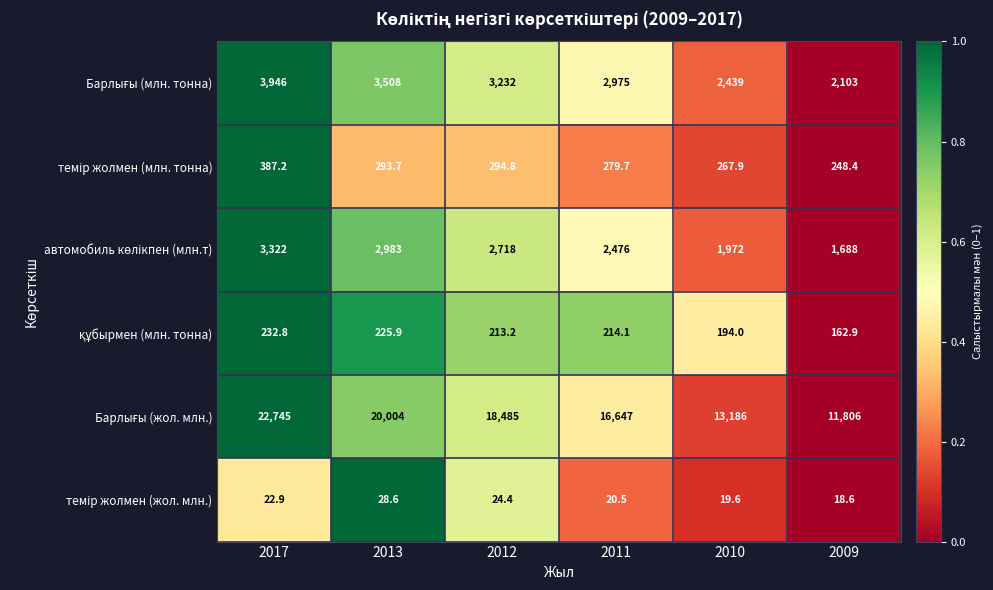

What is the total value across all series at 2012?

24967.4